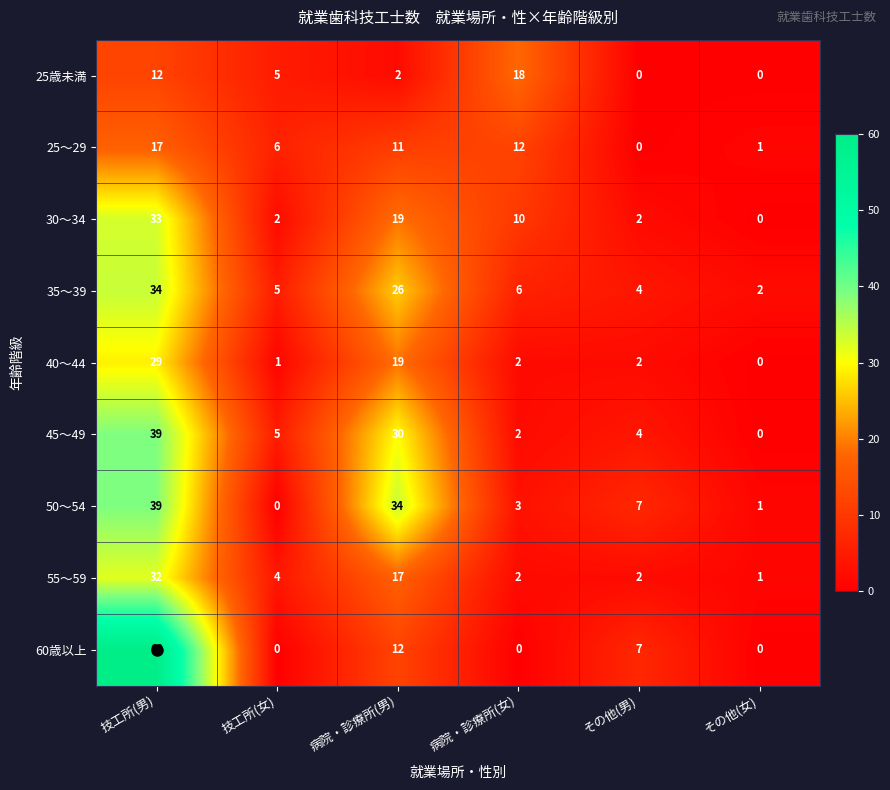

What is the difference between the 40～44 values at 病院・診療所(女) and 技工所(男)?

27